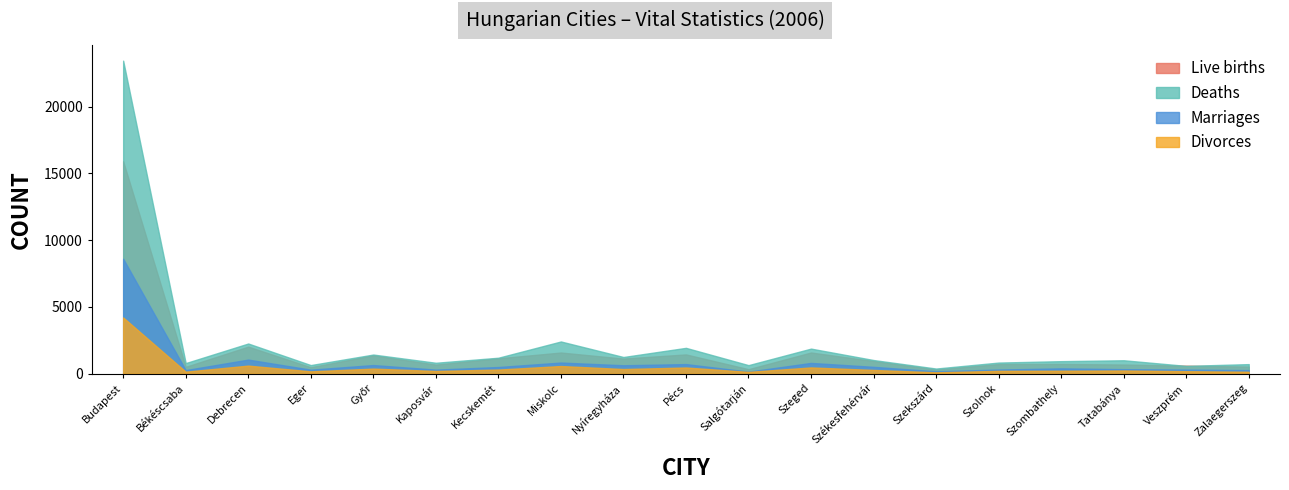

Reading left to right, transcribe all the data shown in this chart.

Live births: 15911	518	2031	487	1381	683	1157	1590	1137	1448	344	1592	953	320	724	734	690	605	537
Deaths: 23442	798	2264	649	1438	823	1200	2416	1254	1939	645	1882	1027	390	837	942	1009	589	721
Marriages: 8611	273	1060	306	651	310	504	839	635	724	158	811	518	183	315	403	344	311	270
Divorces: 4213	156	609	180	385	208	313	578	353	468	141	473	285	108	216	224	243	191	148